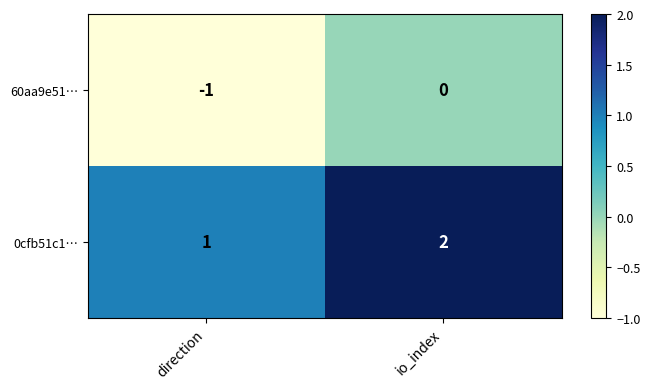

At which category is the sum across all series the highest?

io_index